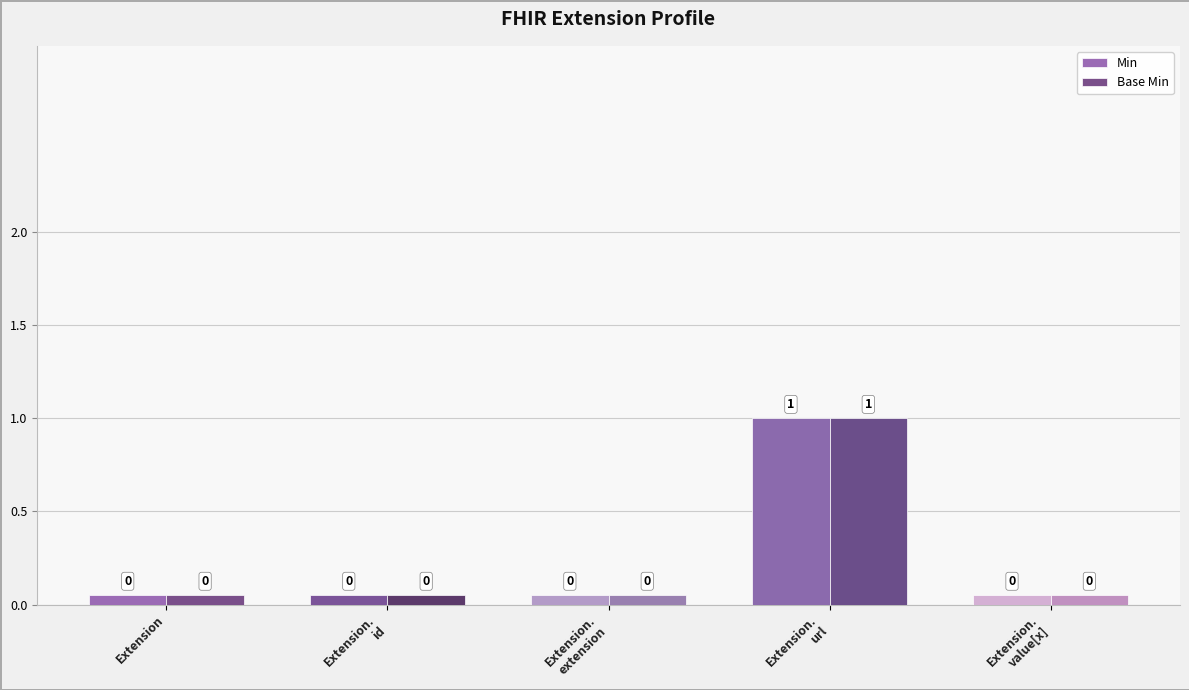

Does the chart contain stacked bars?

No